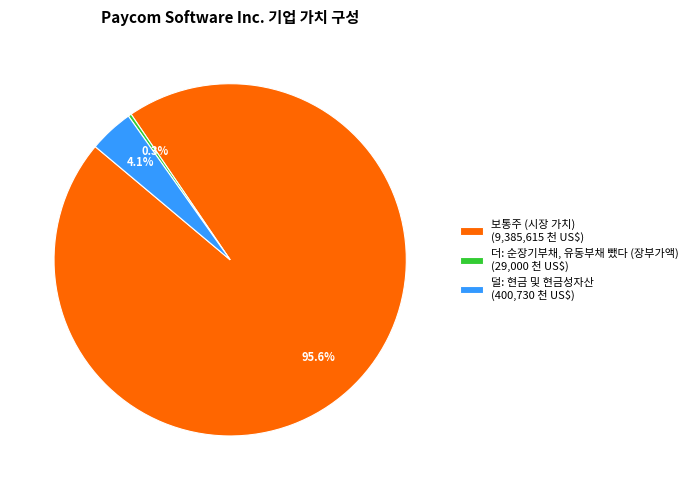

Which slice is the smallest?

더: 순장기부채, 유동부채 뺐다 (장부가액) (29,000 천 US$)